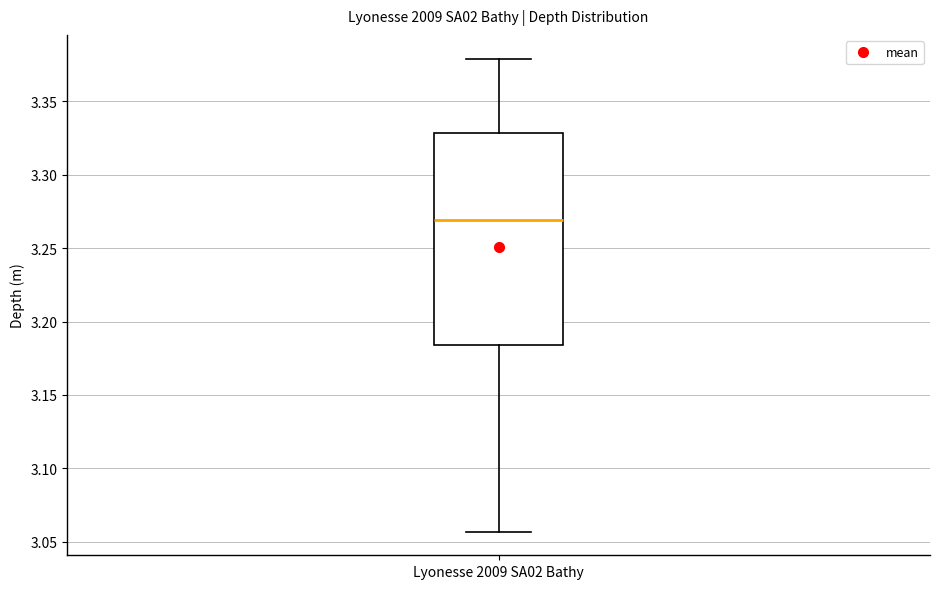

Transcribe this box plot: give where the median line is, the range the box spans, and where the two whiskers end, as read against the y-axis. The values are not printed on the chart, so give them approximately, as read against the axis.

median 3.270, box 3.185 to 3.330, whiskers 3.055 to 3.380